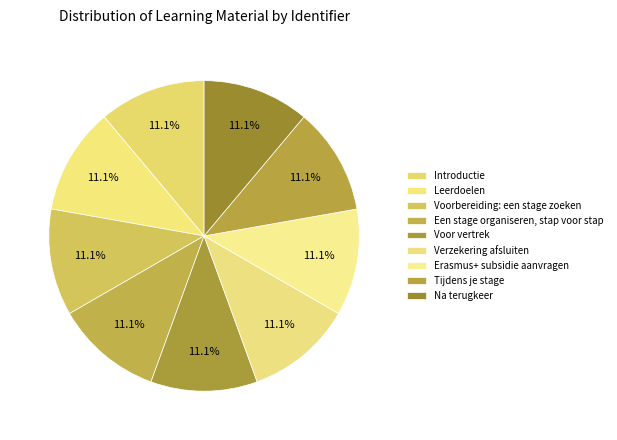

Which category has the biggest portion of the pie?

Na terugkeer